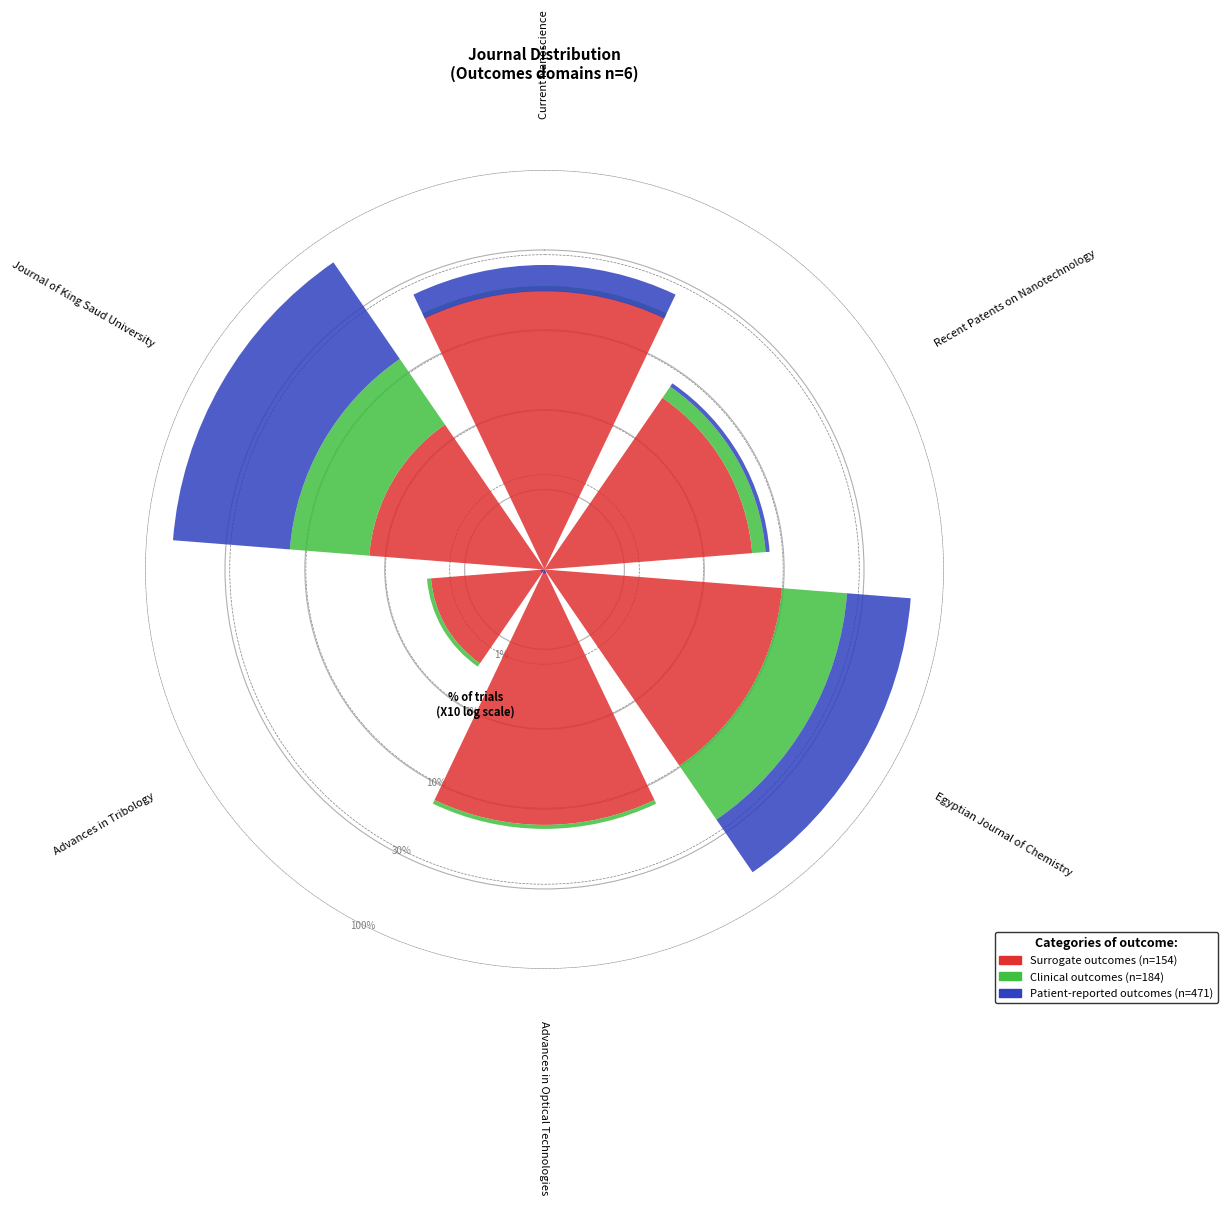

To the nearest percent, what is the difference between the Egyptian Journal of Chemistry and Journal of King Saud University slice percentages?

3%